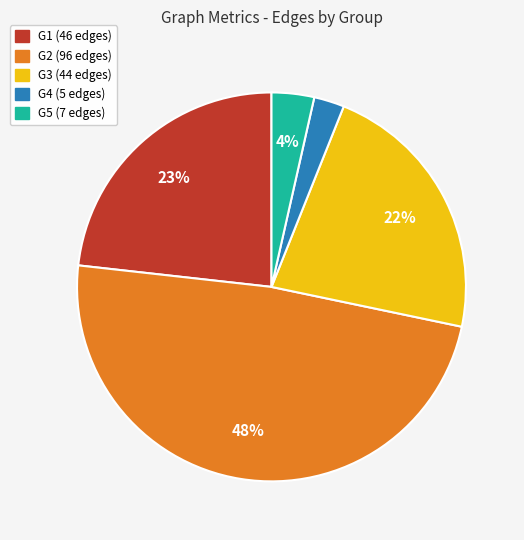

To the nearest percent, what is the average slice percentage?

20%